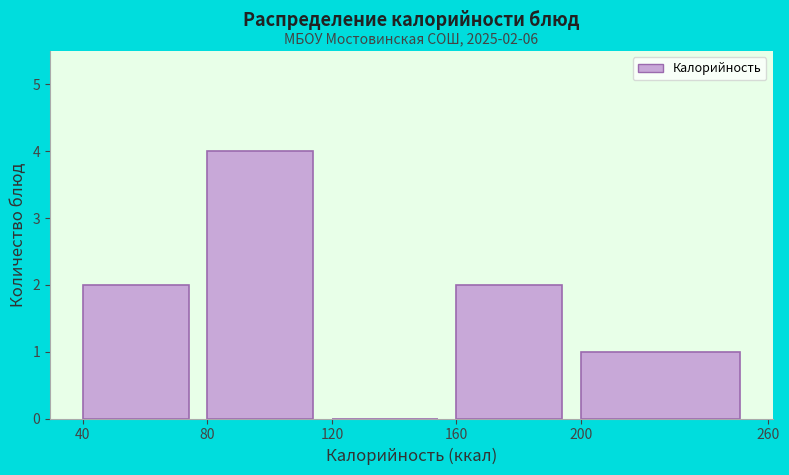

Over which range of the x-axis is the bar tallest?

80 to 120